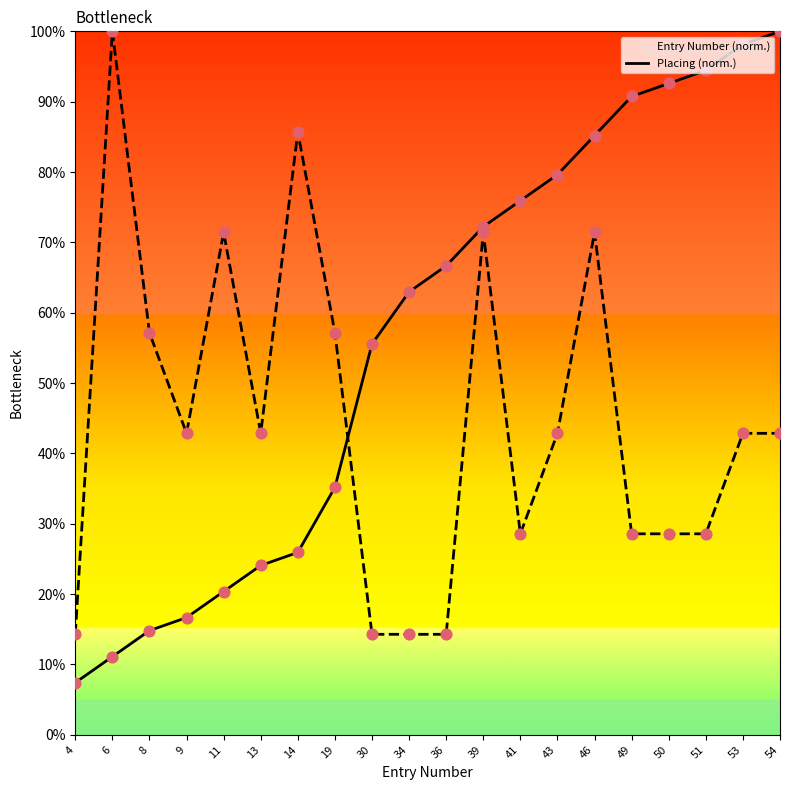

At which category is the sum across all series the highest?

46